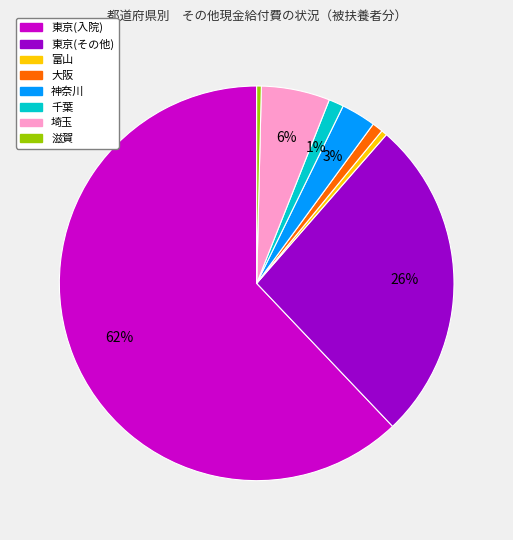

Count the number of slices in the pie.

8